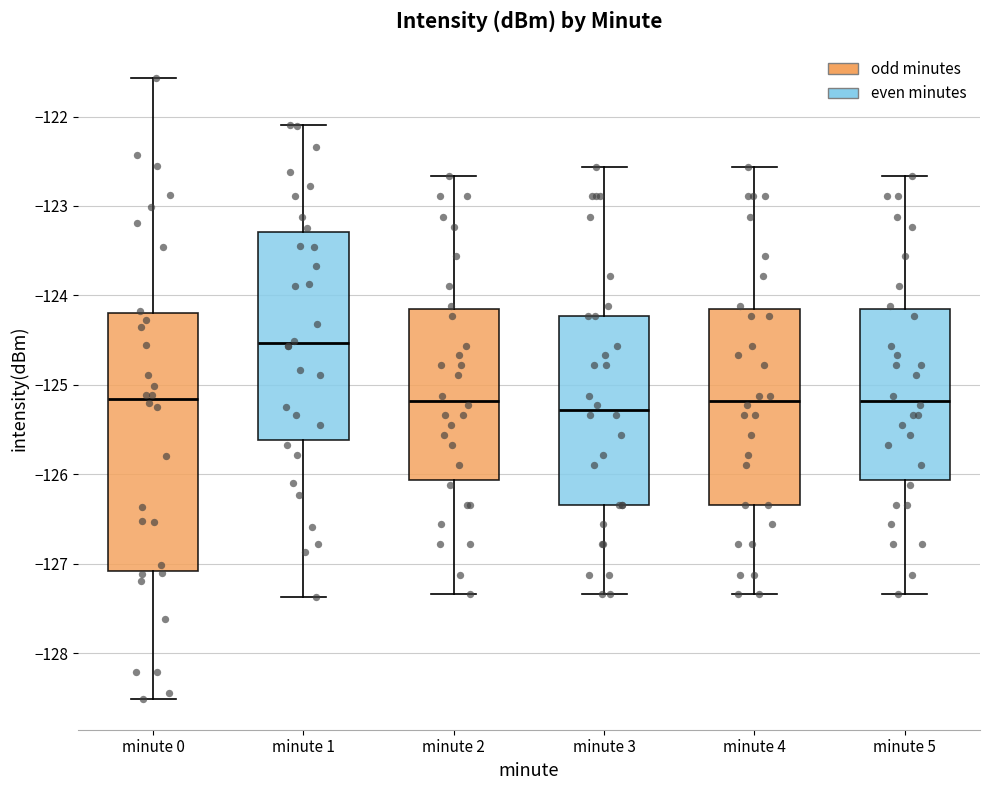

Reading left to right, read every box against the y-axis: the position of its median line, the range the box covers, and the ends of its whiskers. The values are not printed on the chart, so give them approximately, as read against the axis.

minute 0: median -125.2, box -127.1 to -124.2, whiskers -128.5 to -121.6
minute 1: median -124.5, box -125.6 to -123.3, whiskers -127.4 to -122.1
minute 2: median -125.2, box -126.1 to -124.1, whiskers -127.3 to -122.7
minute 3: median -125.3, box -126.3 to -124.2, whiskers -127.3 to -122.6
minute 4: median -125.2, box -126.3 to -124.1, whiskers -127.3 to -122.6
minute 5: median -125.2, box -126.1 to -124.1, whiskers -127.3 to -122.7